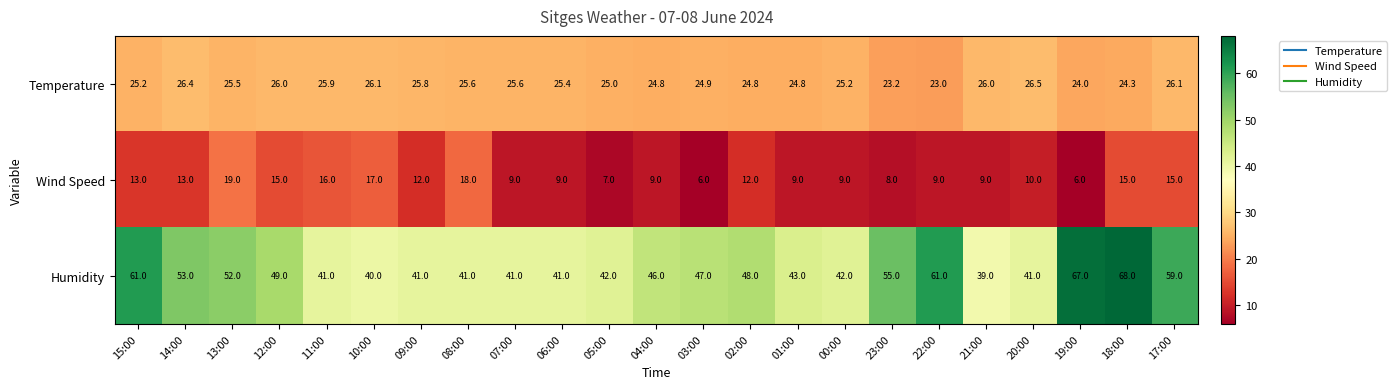

What is the difference between the maximum and minimum values in the Wind Speed series?

13.0